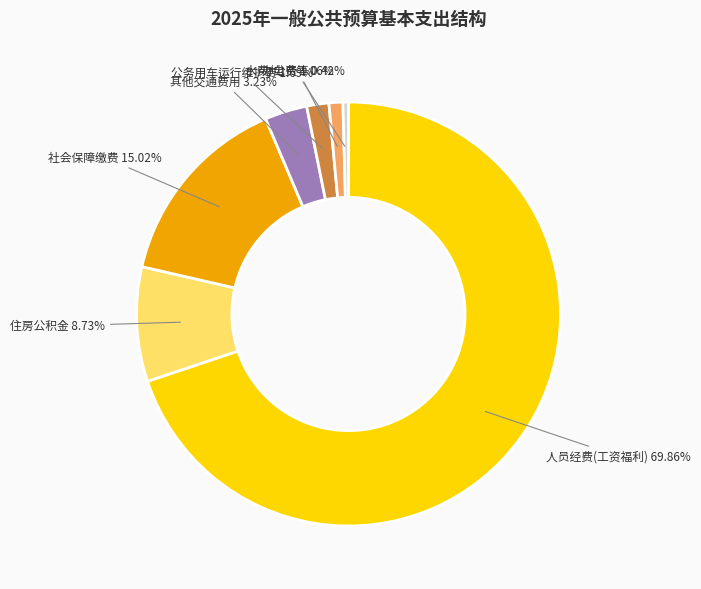

How many segments does this pie chart have?

7